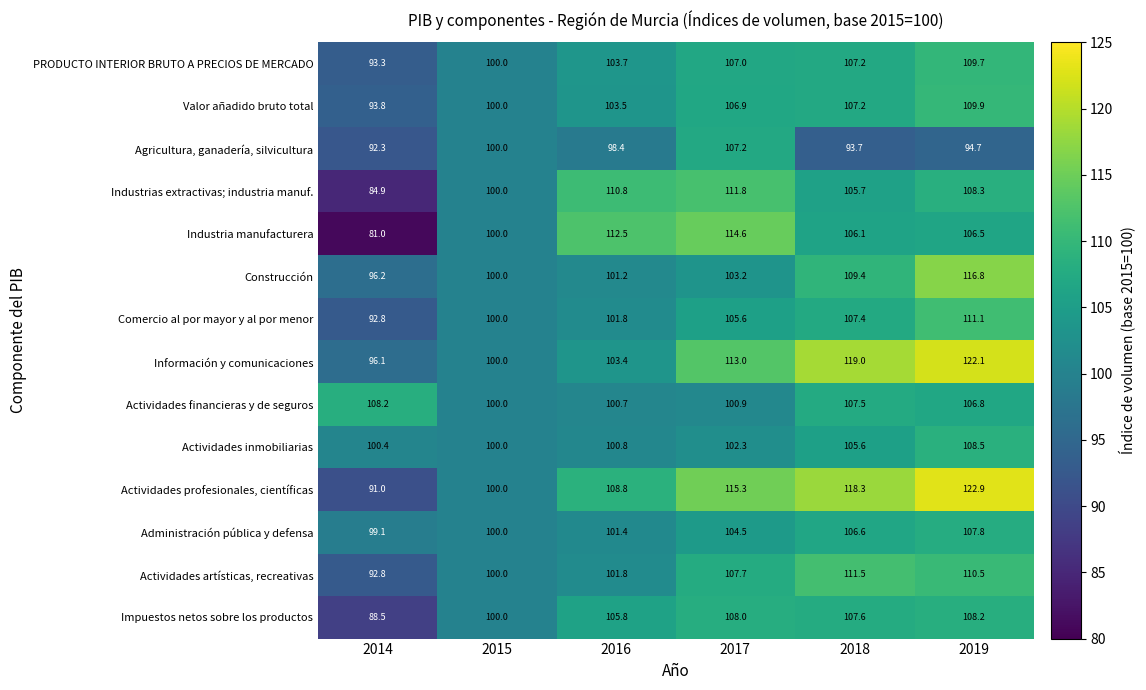

What is the maximum value shown in the chart?

122.9